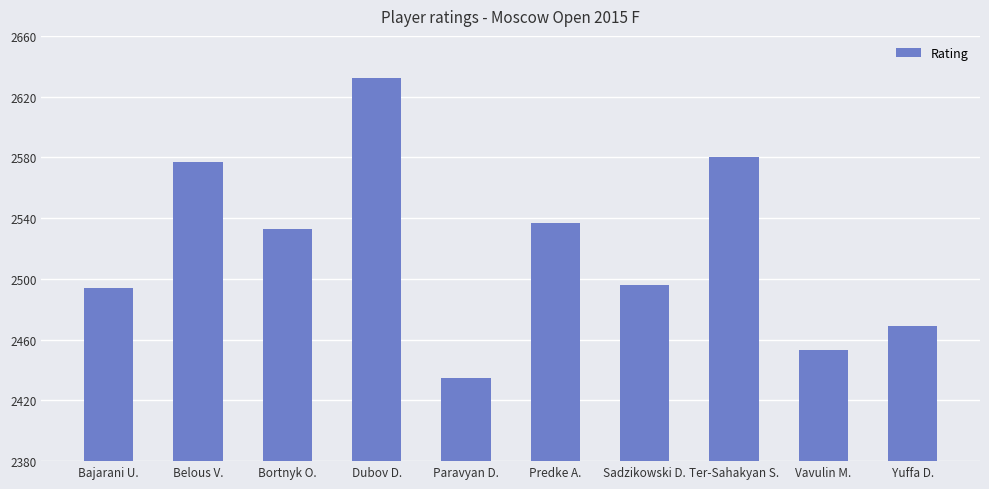

What is the difference between the maximum and second lowest values?

179